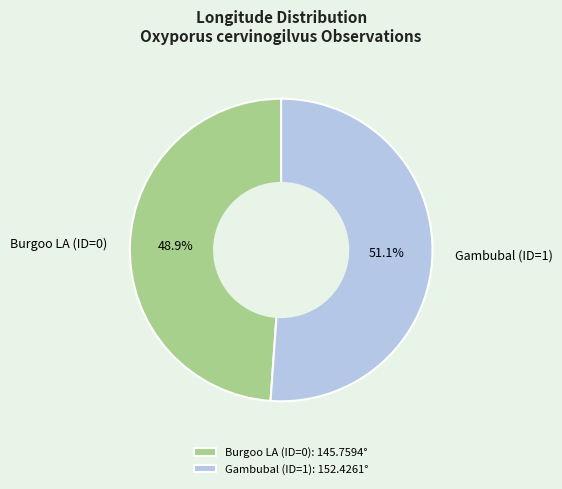

Is the sum of Gambubal (ID=1) and Burgoo LA (ID=0) greater than half?

Yes